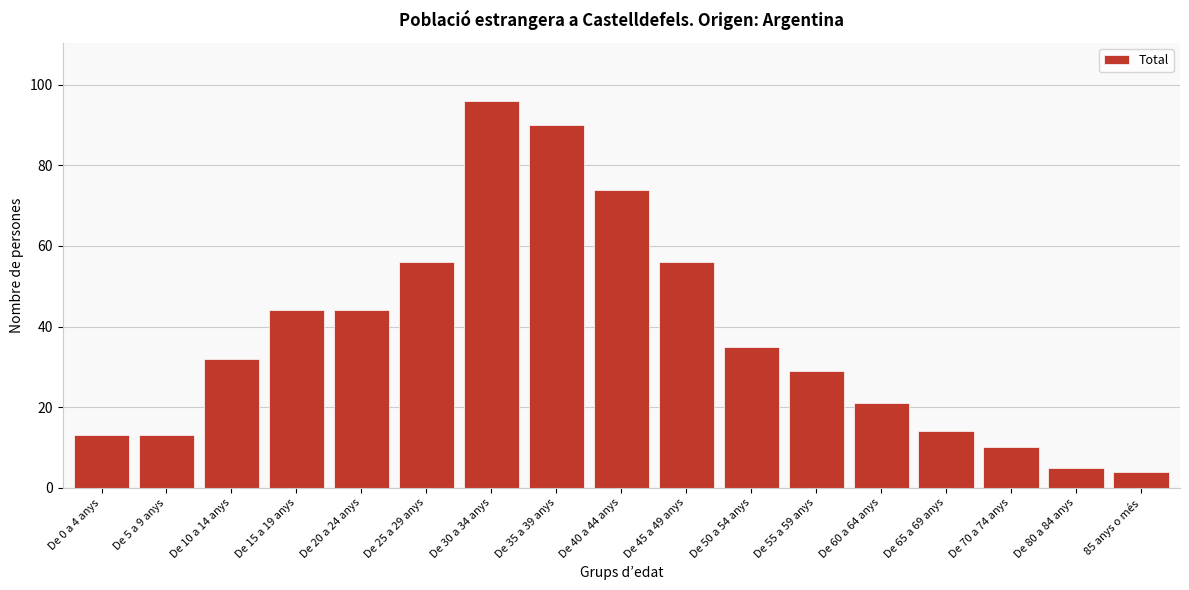

Reading left to right, what are all the values shown in this chart?

13	13	32	44	44	56	96	90	74	56	35	29	21	14	10	5	4